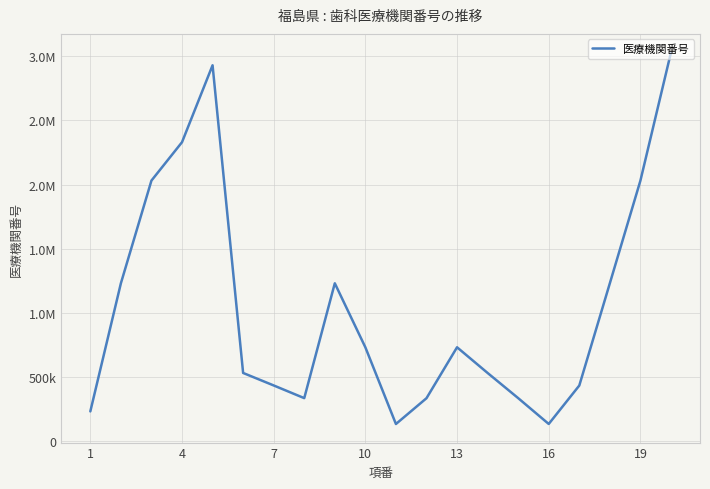

What is the value of the 10th point from the left?

730736